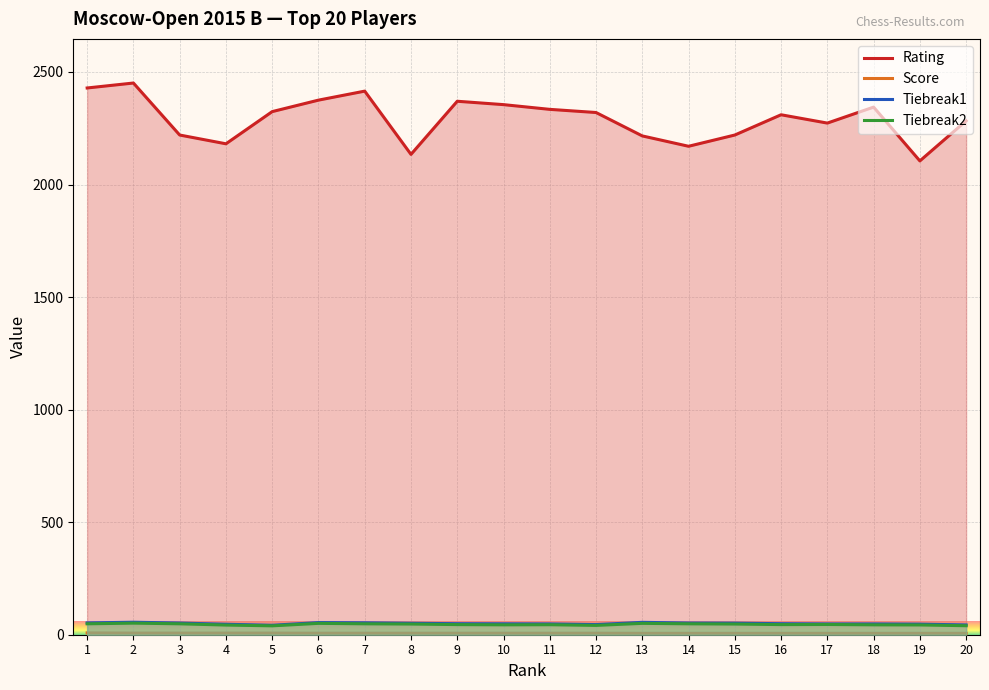

True or false: Tiebreak2 and Rating intersect in this chart.

False